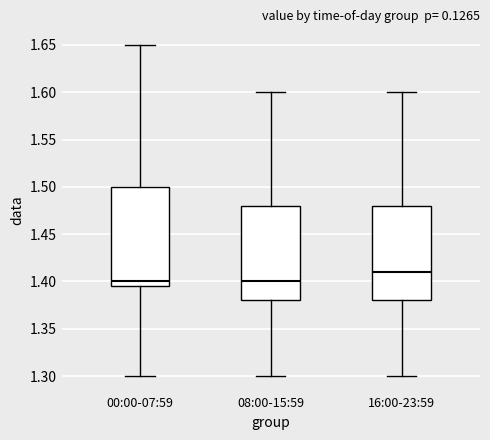

Where is the lower edge of the box for 16:00-23:59 on the y-axis? The values are not printed on the chart, so give them approximately, as read against the axis.

1.380